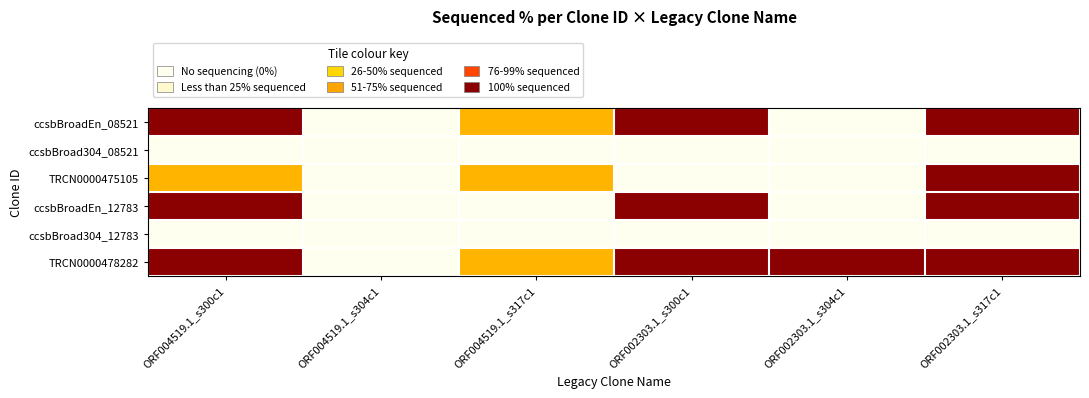

At ORF004519.1_s304c1, list the series in order from smallest to largest.

ccsbBroadEn_08521, ccsbBroad304_08521, TRCN0000475105, ccsbBroadEn_12783, ccsbBroad304_12783, TRCN0000478282